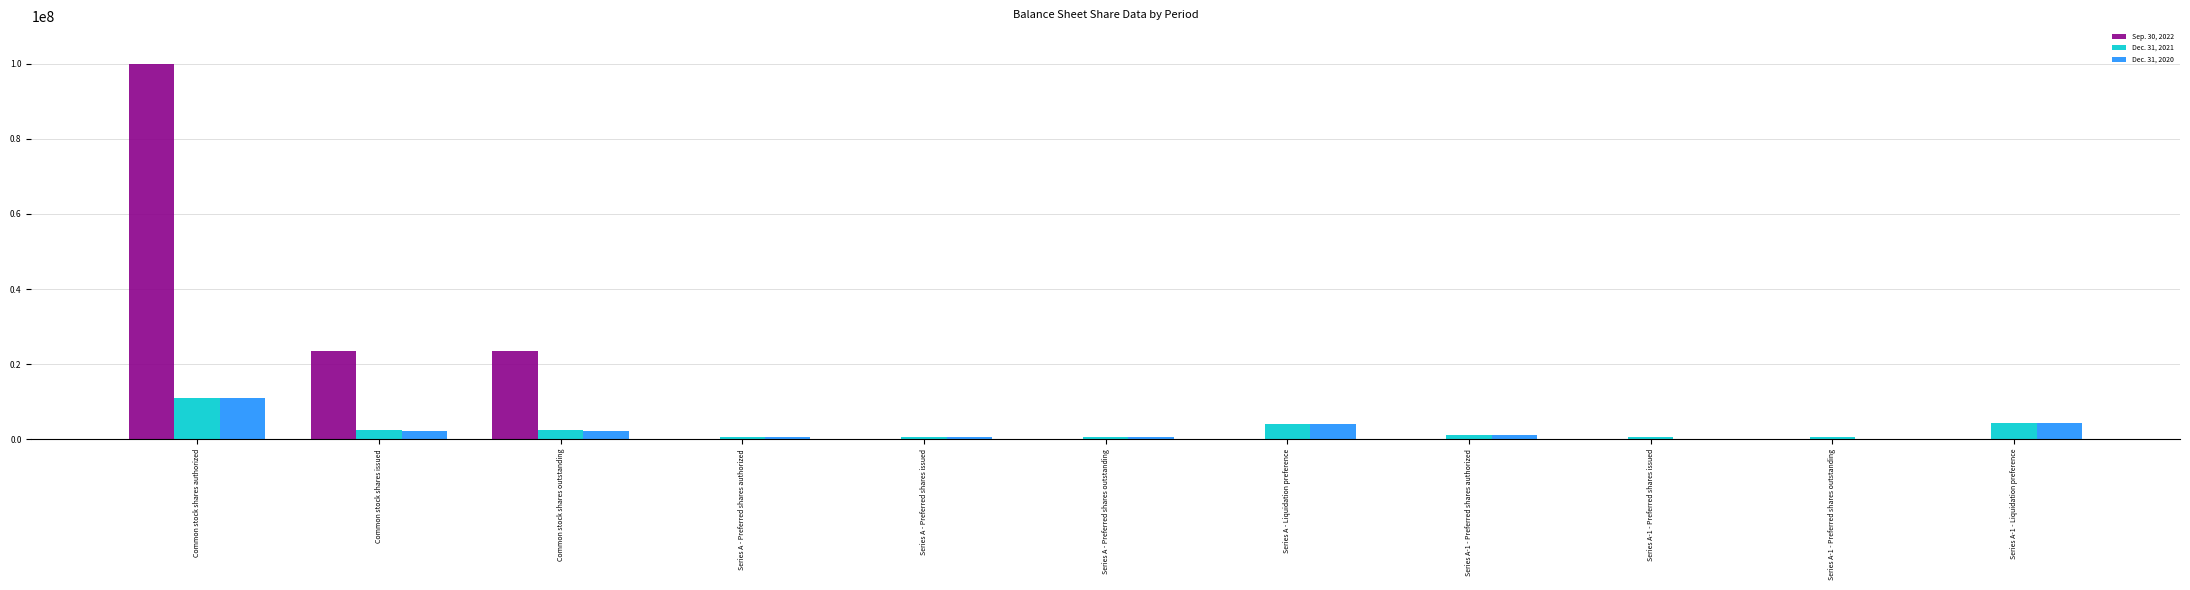

Which series has the widest spread of values?

Sep. 30, 2022